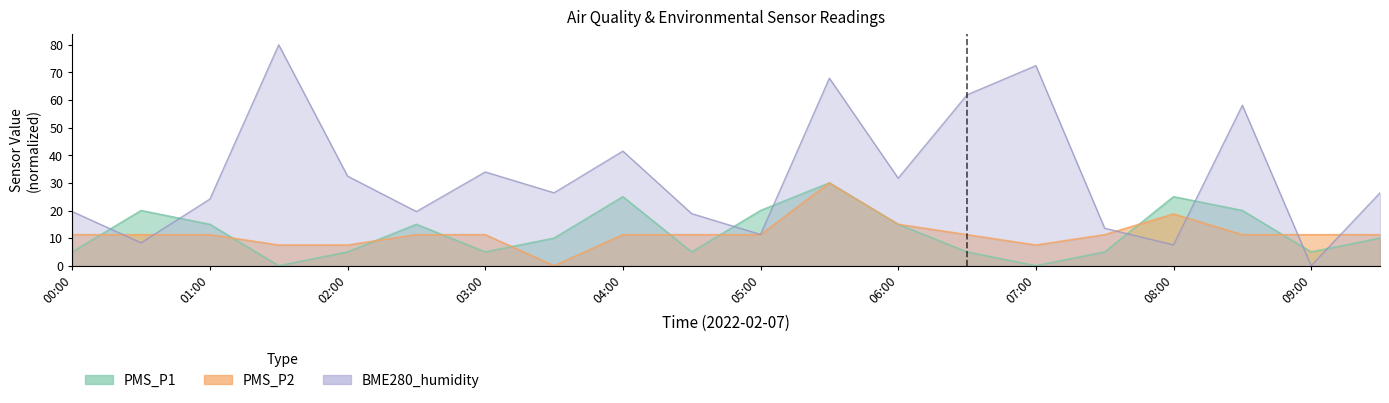

True or false: PMS_P2 and PMS_P1 intersect in this chart.

True